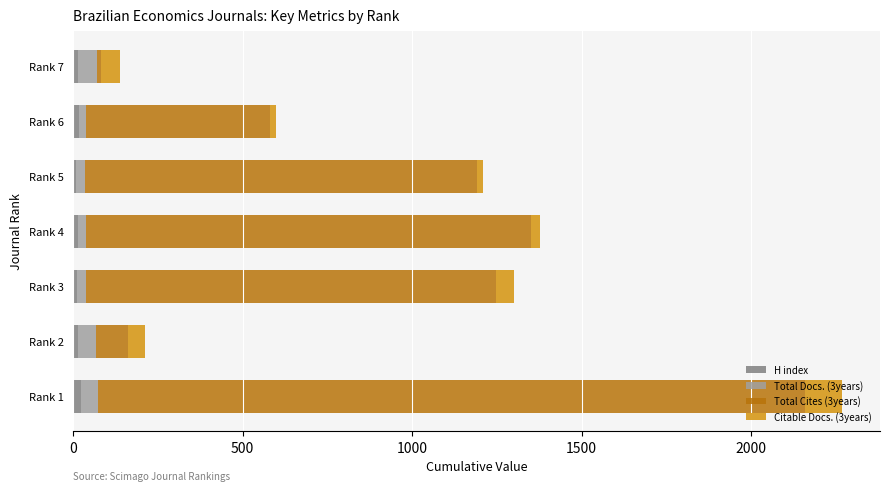

At which category is the sum across all series the highest?

Rank 1